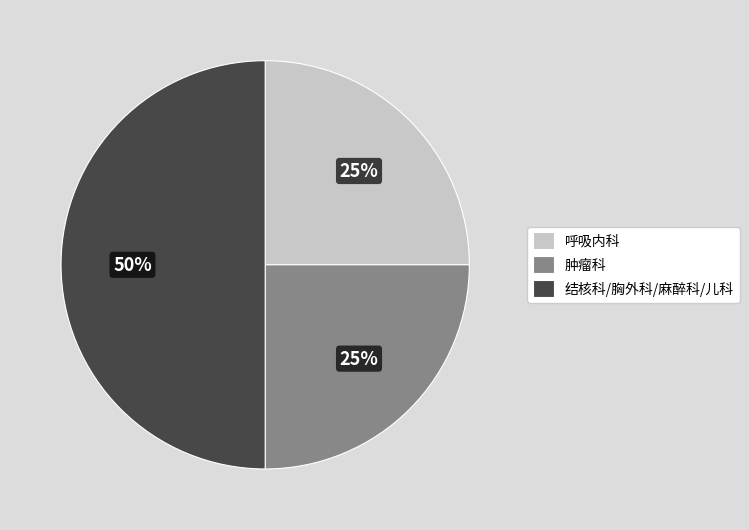

Is it true that 呼吸内科 is 25% of the pie?

True